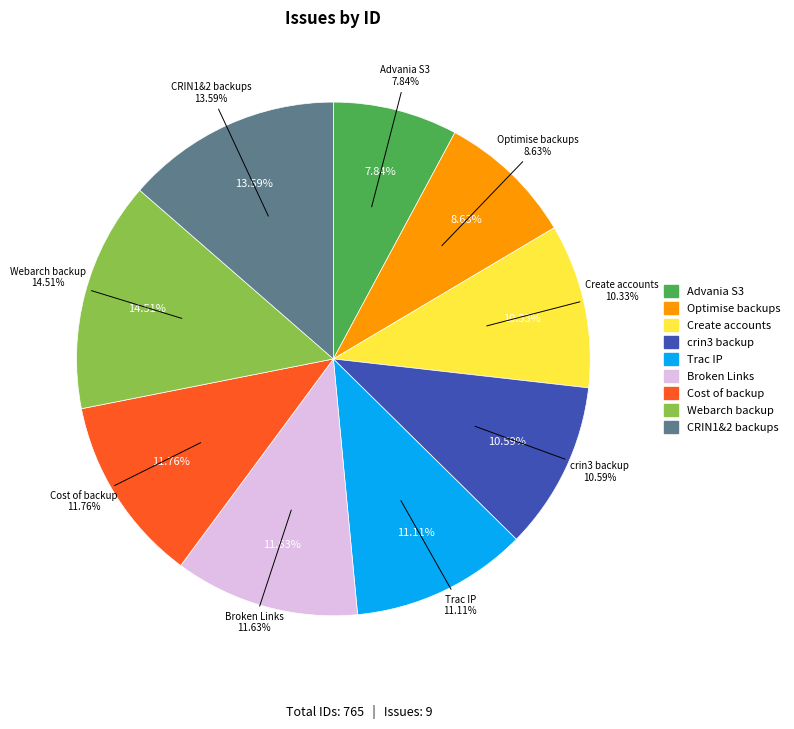

Rank the categories by value from lowest to highest.

Advania S3 Account, Optimise backups, omit some MySQL tables, Create accounts for Matthew, crin3 backup issue, Trac is run on a different IP, Broken Links, Cost of backup is estimated, Problem with CRIN1 and CRIN2 backups, Backups to Webarchitects server